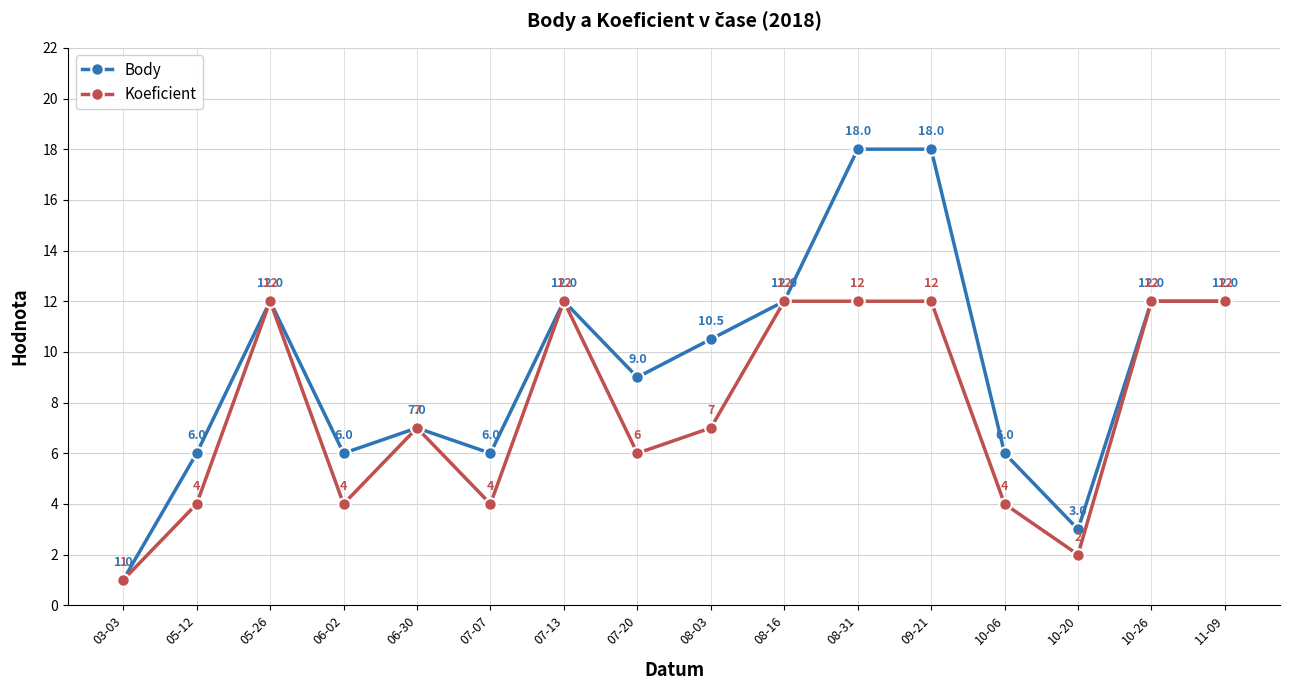

What is the difference between the second highest and second lowest values in the Koeficient series?

10.0